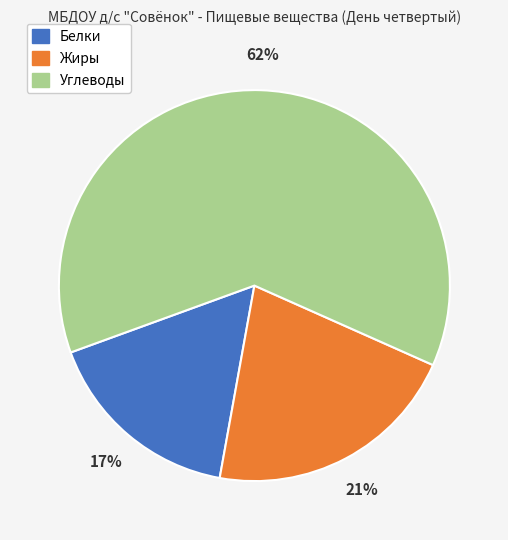

True or false: Углеводы accounts for 68% of the total.

False